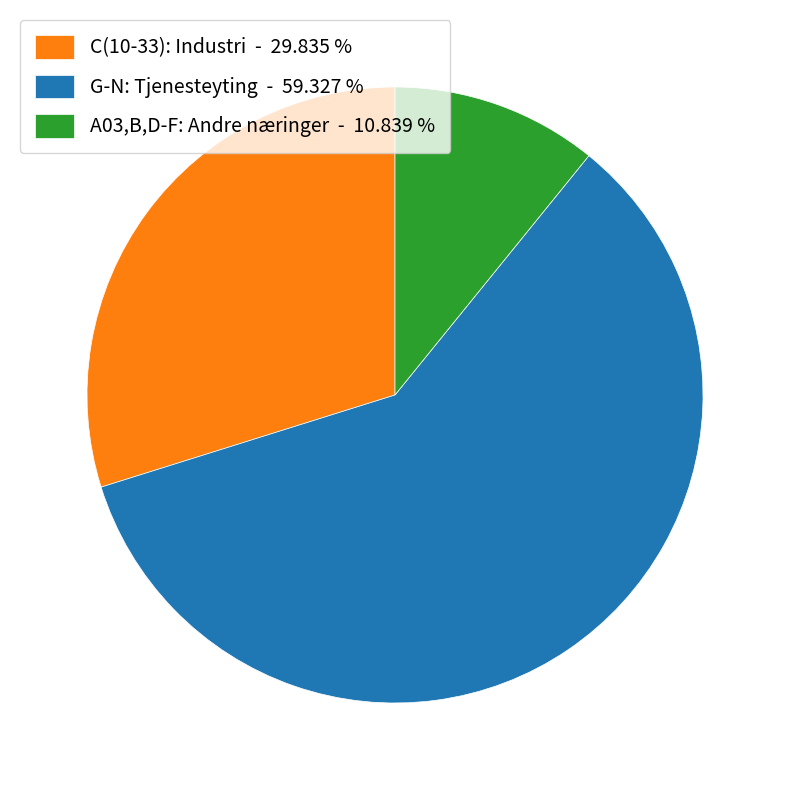

How many slices are in this pie chart?

3